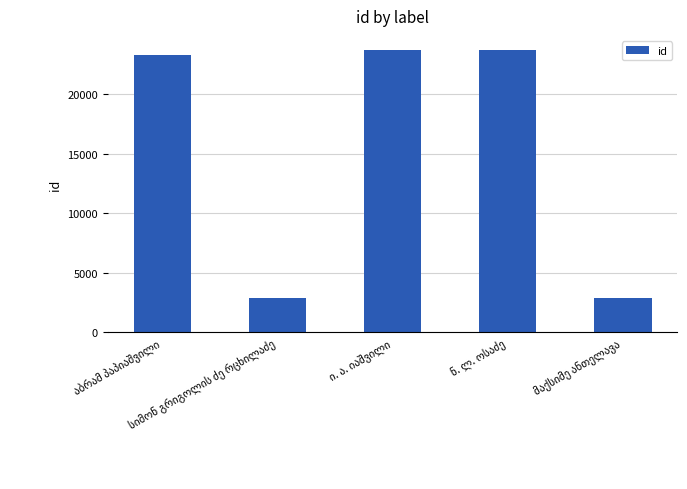

What is the sum of all values?

76521